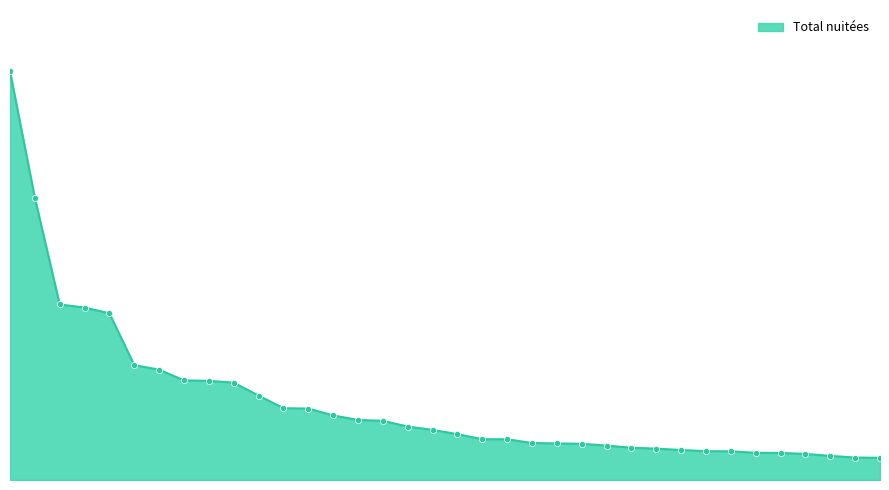

Is this an area chart (filled region under the line)?

Yes